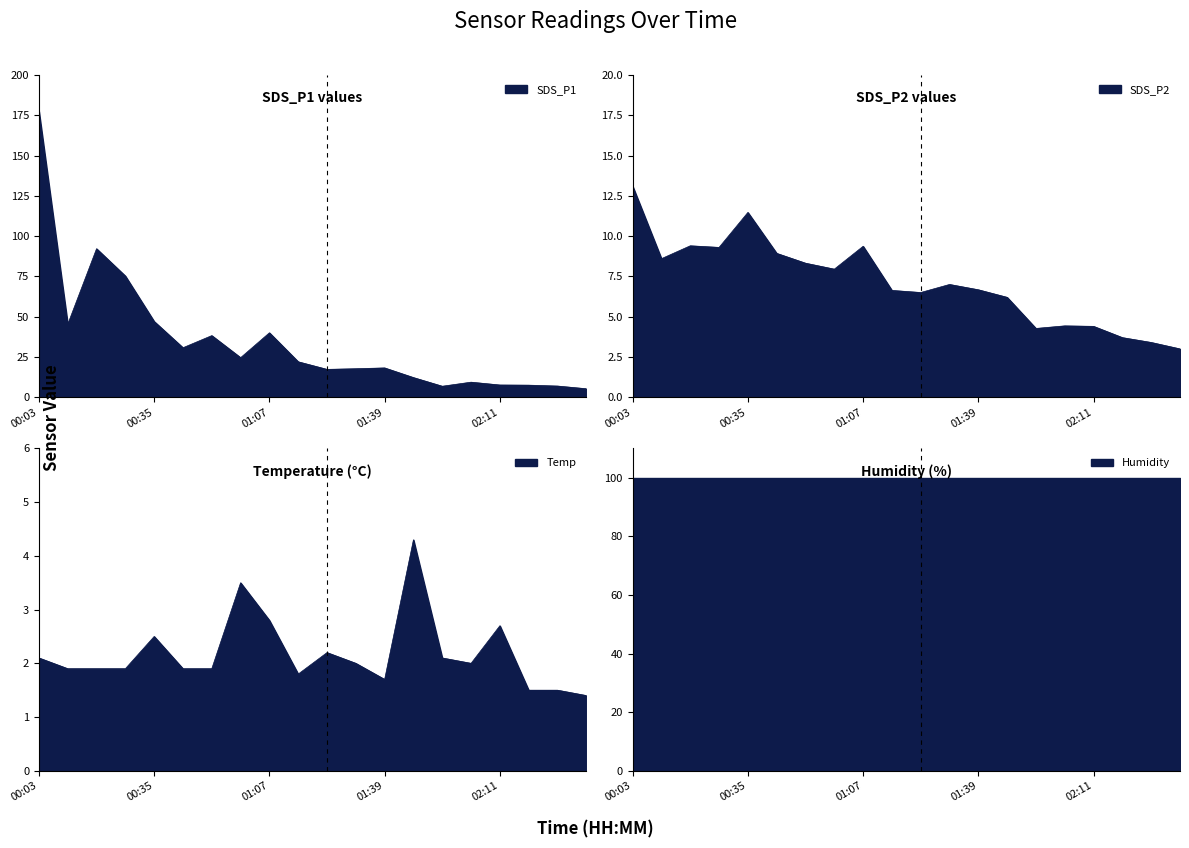

How many interior local valleys does the Temp series have?

3